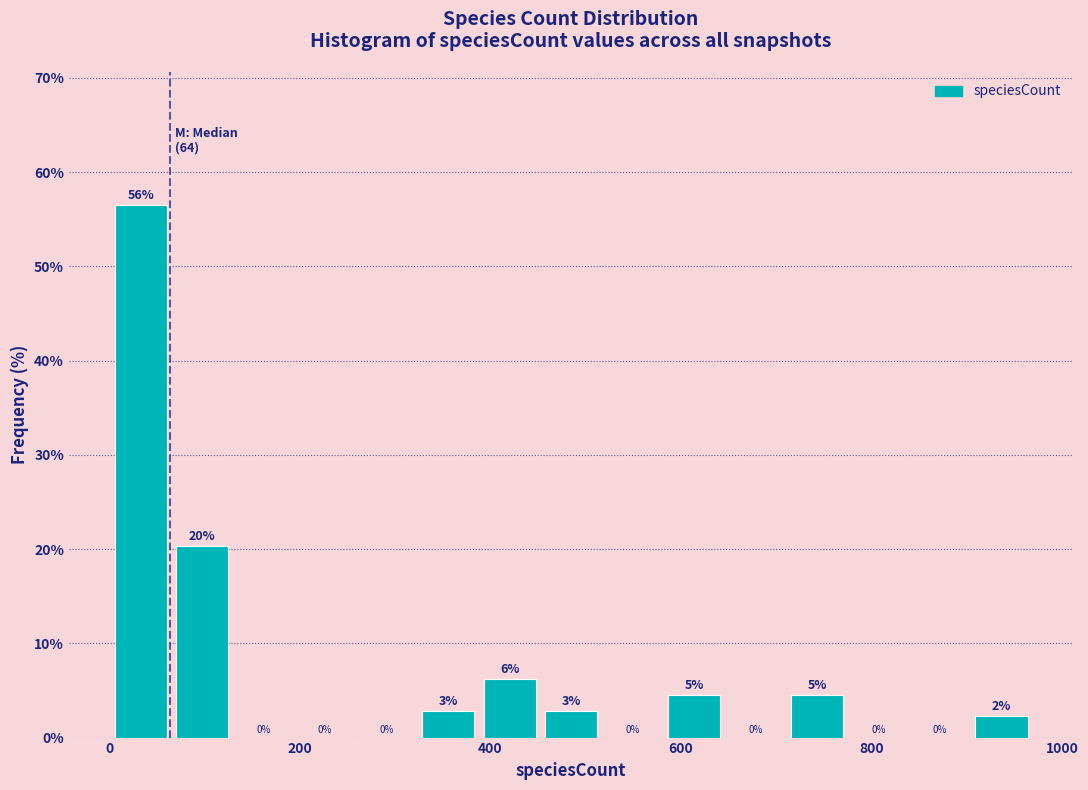

Read against the x-axis, roughly where is the centre of the tallest bar?

40